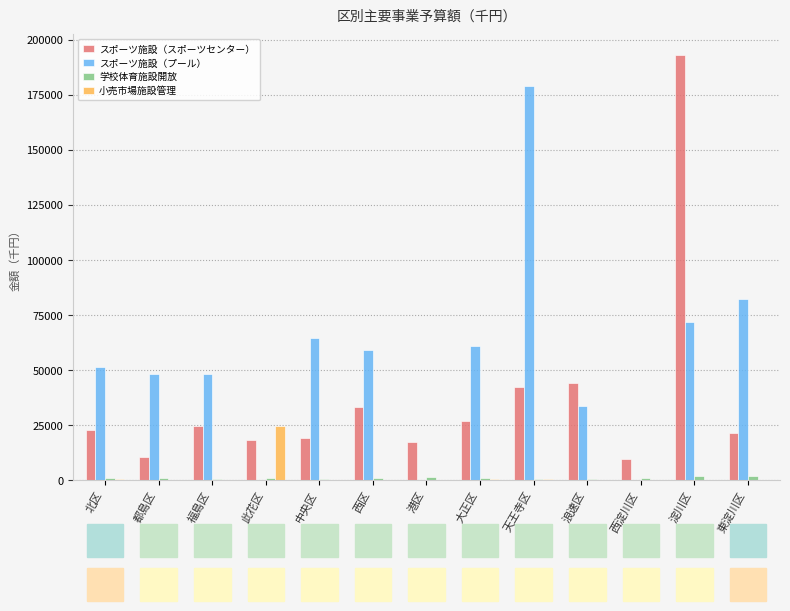

Which series has the largest total across all categories?

スポーツ施設（プール）